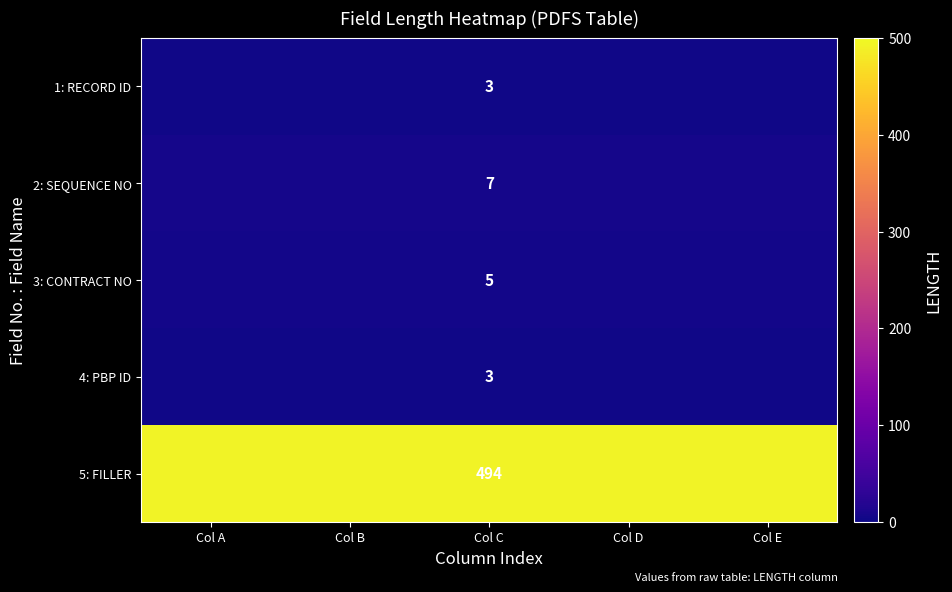

What is the spread (max minus min) of values at Col C?

491